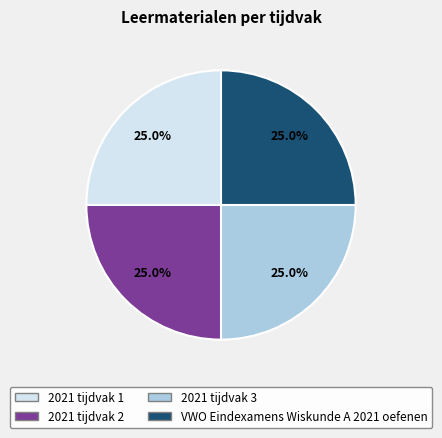

How many segments does this pie chart have?

4